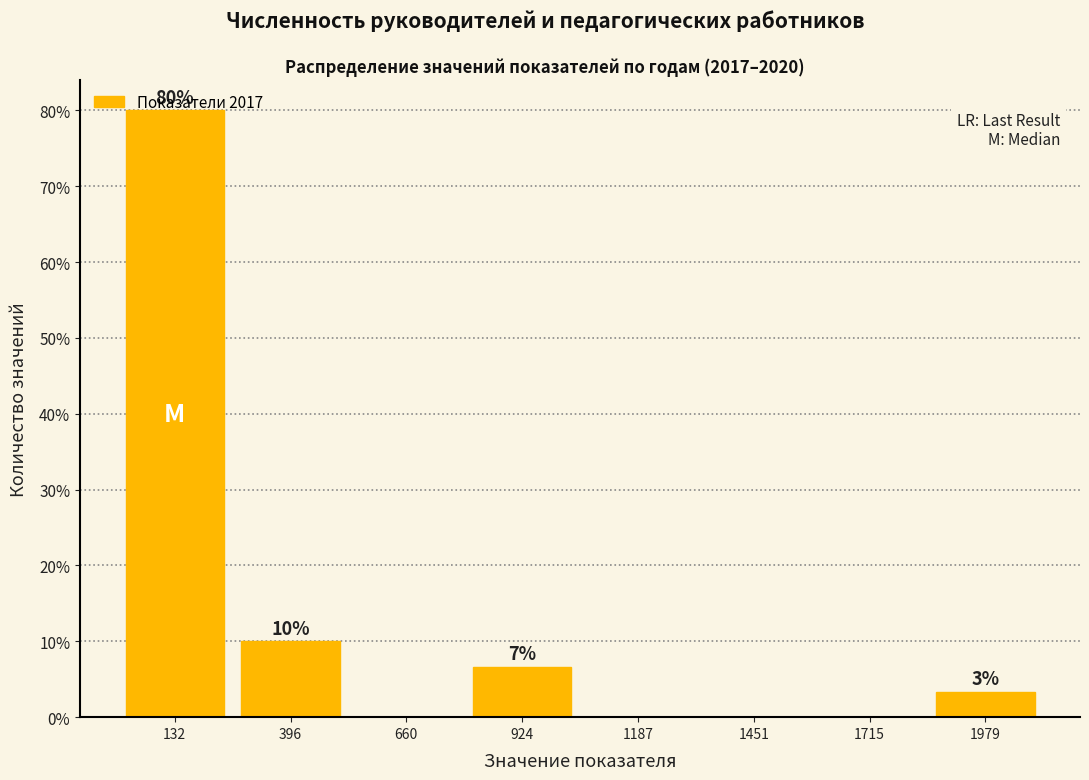

Over which range of the x-axis is the bar tallest?

0 to 250